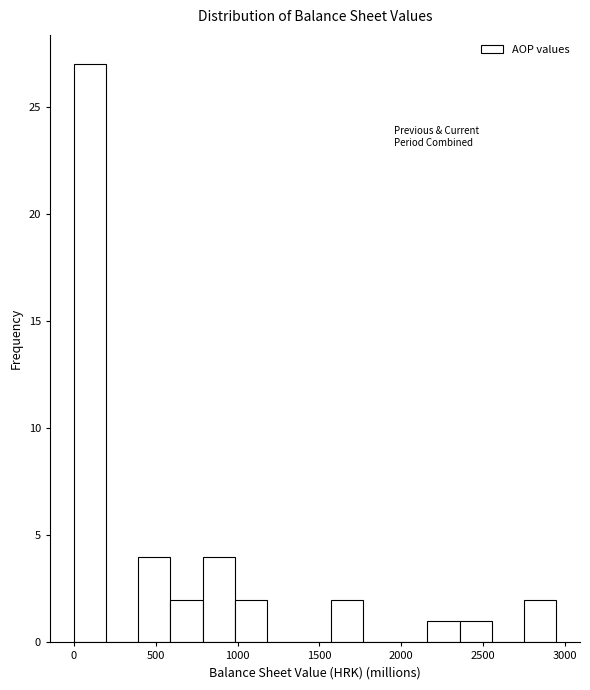

Around what value on the x-axis is the tallest bar? Give the approximate position of its centre, as read against the axis.

100